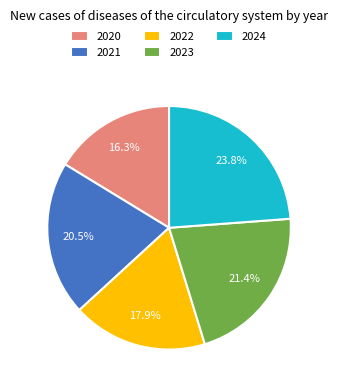

Which category has the biggest portion of the pie?

2024